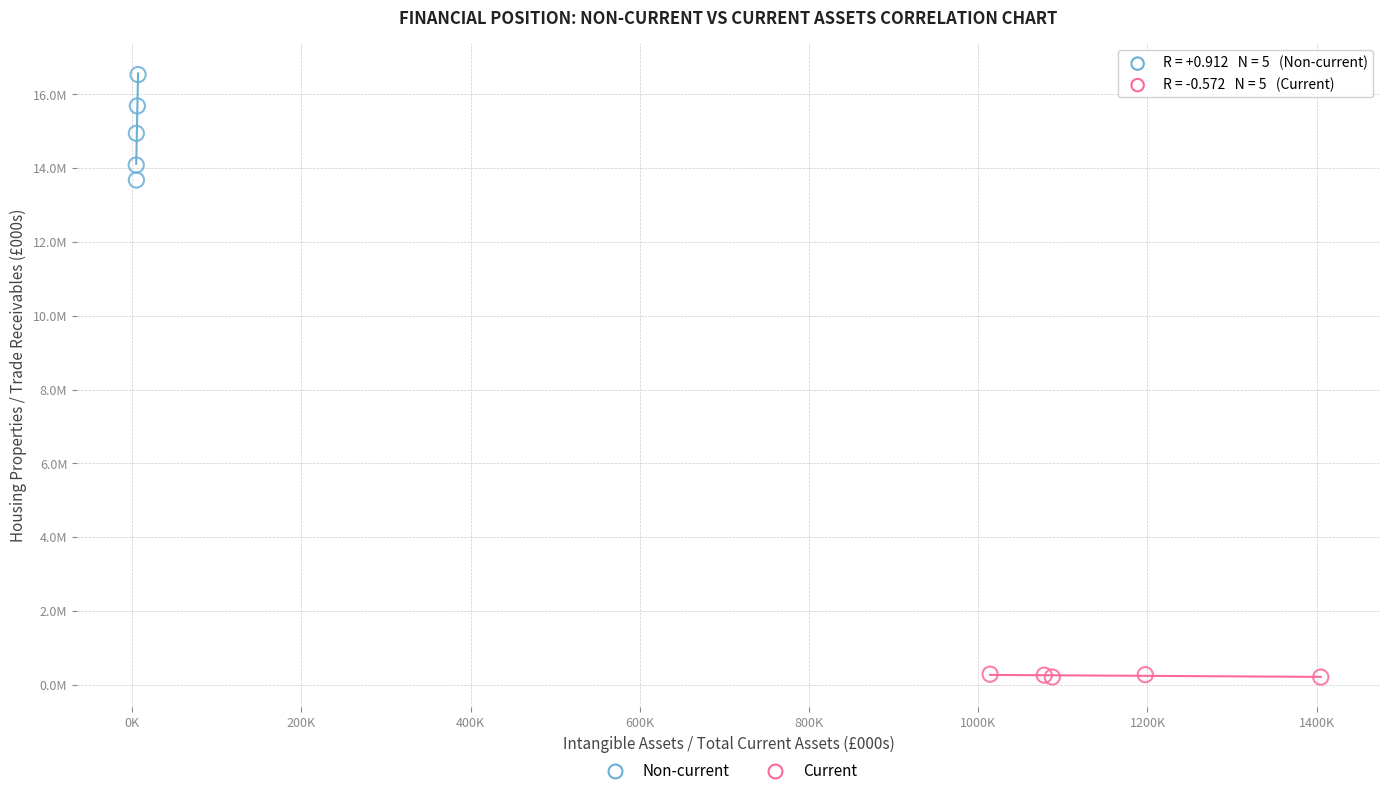

What are all the series names shown in the legend?

Non-current, Current